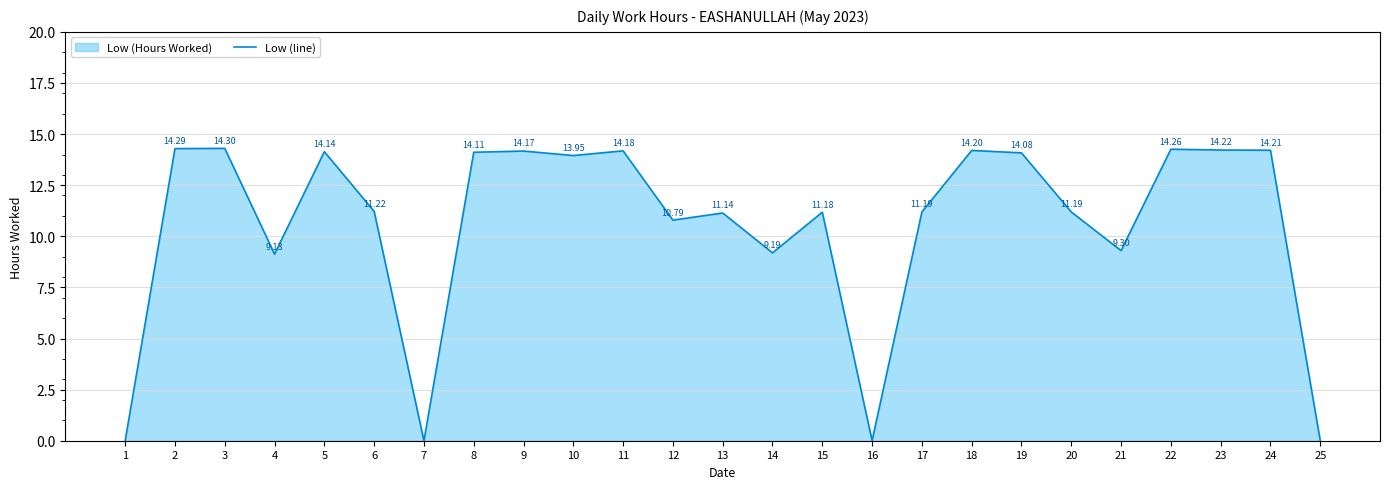

What is the difference between the maximum and minimum values?

14.3